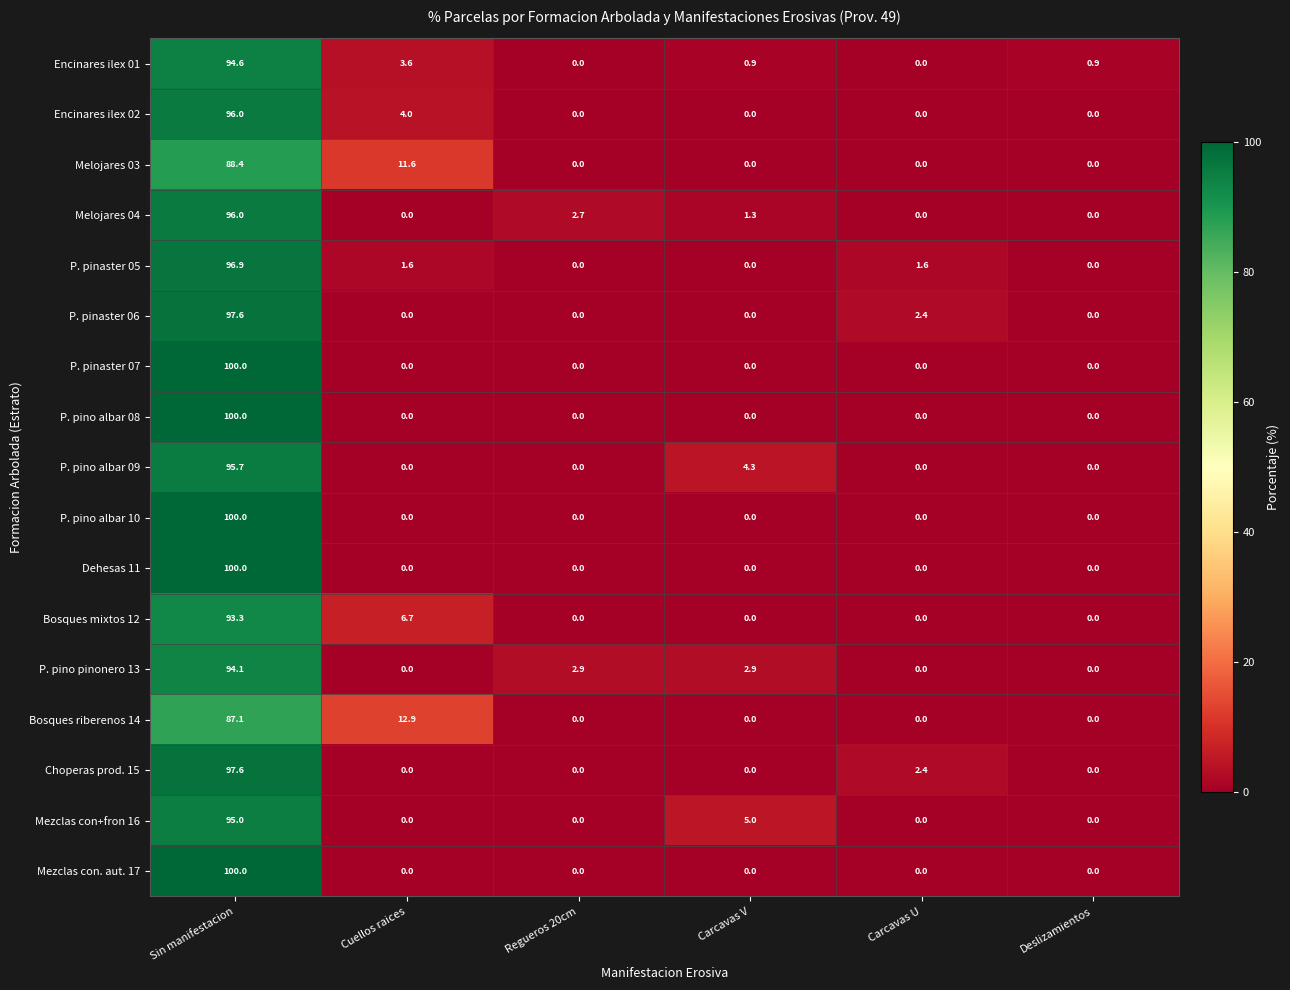

What is the total value across all series at Regueros 20cm?

5.6